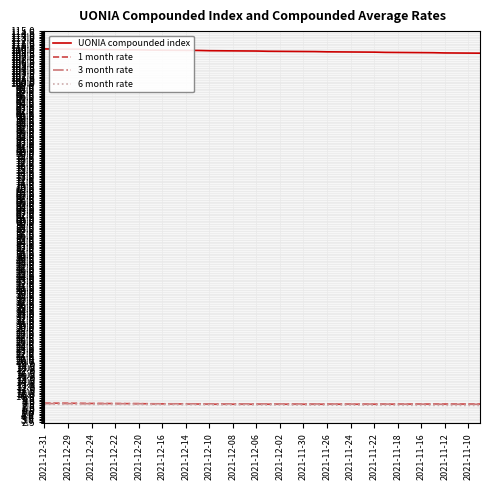

What is the smallest value displayed?

7.3